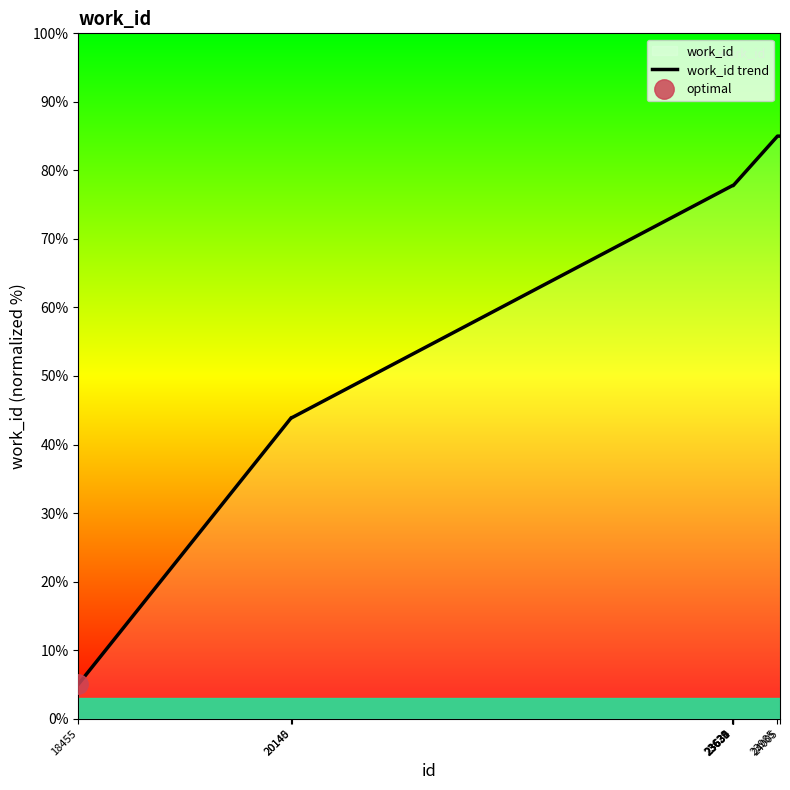

What is the maximum value shown in the chart?

85.0